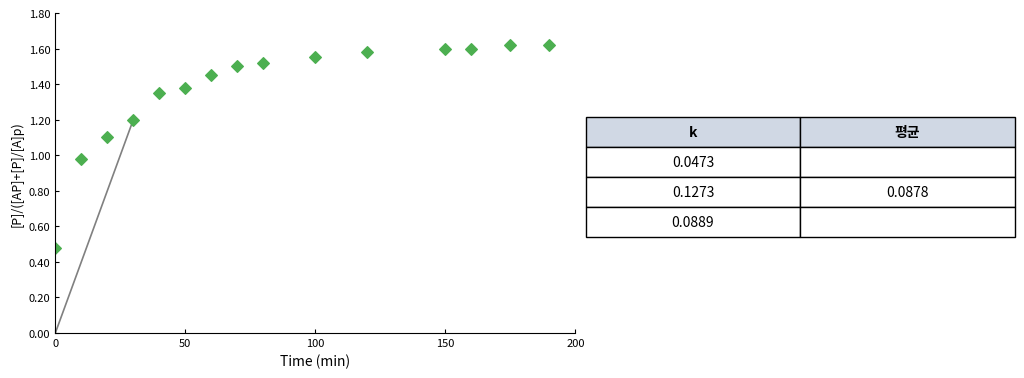

What is the range of Y values (max minus min)?

1.1